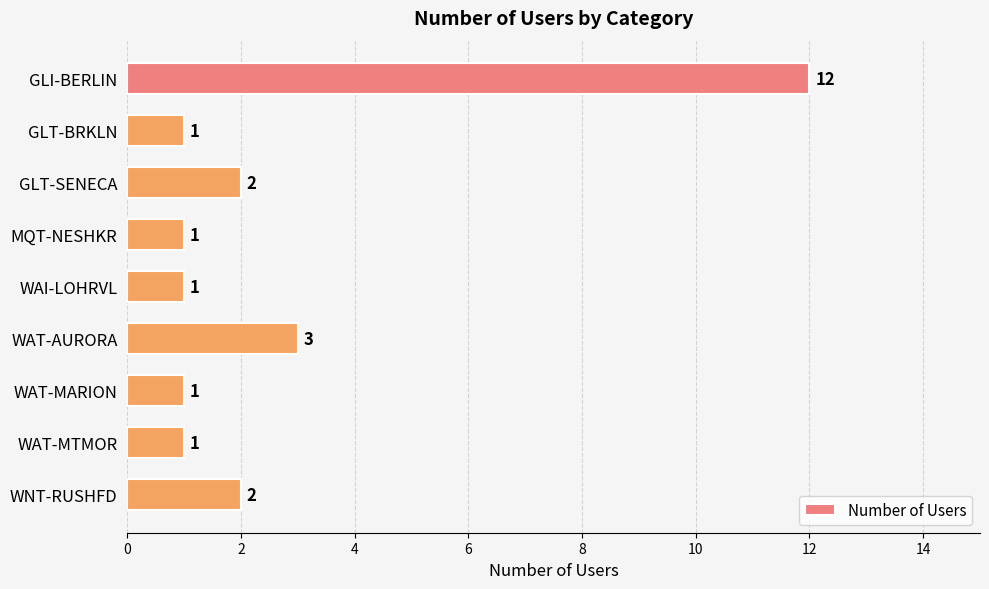

What is the label of the 4th bar from the bottom?

WAT-AURORA